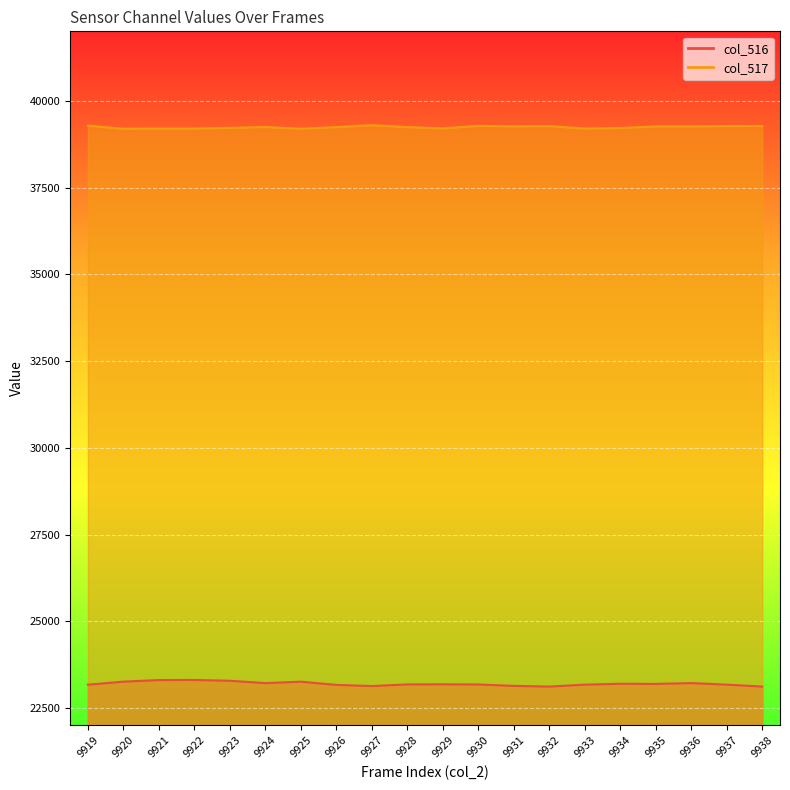

What is the sum of the col_517 line values at 9928 and 9935?

78500